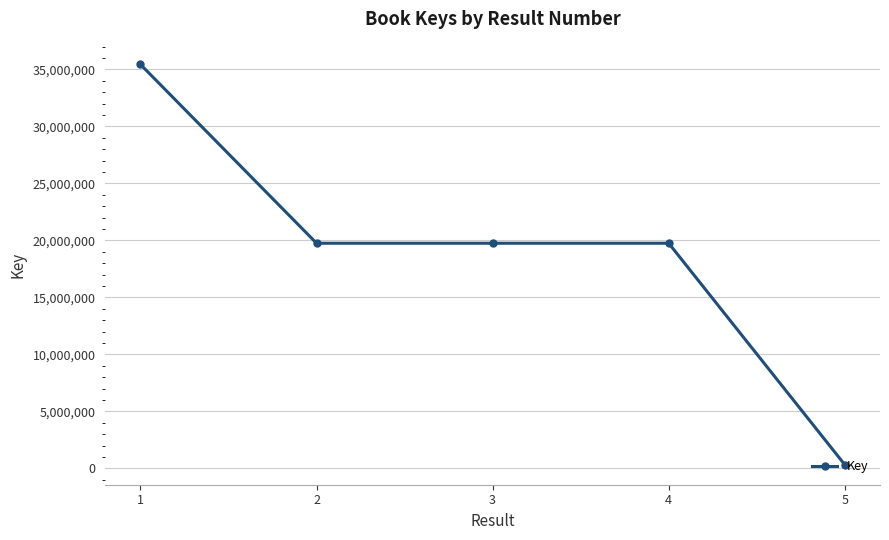

How many values are below 19750675?

2